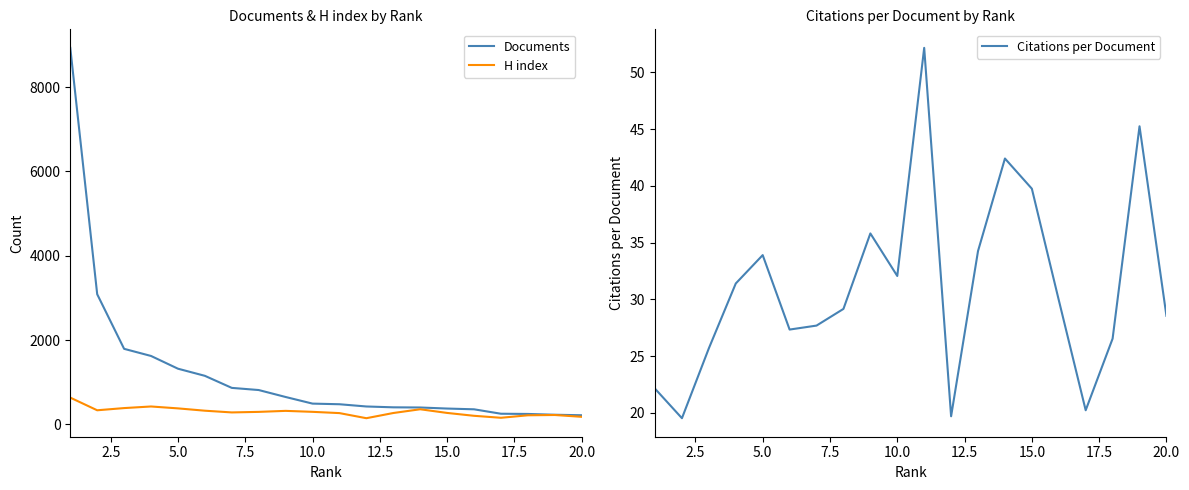

What is the lowest value of the Documents series?

218